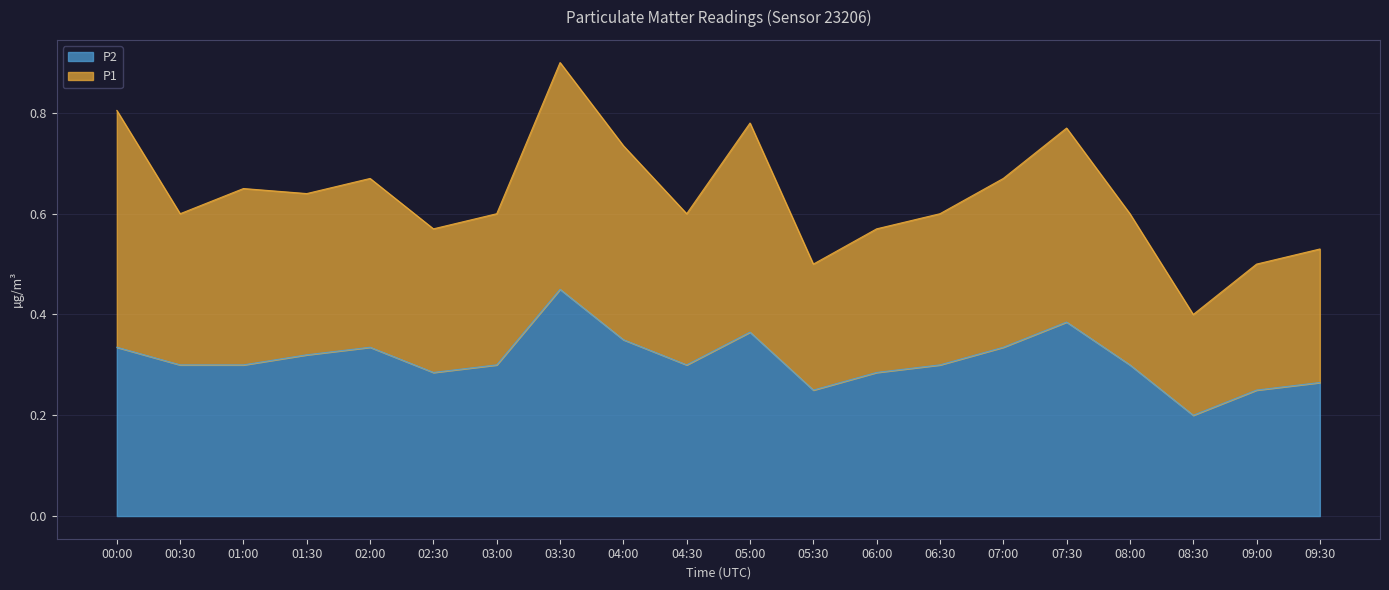

What is the total value across all series at 01:30?

0.6